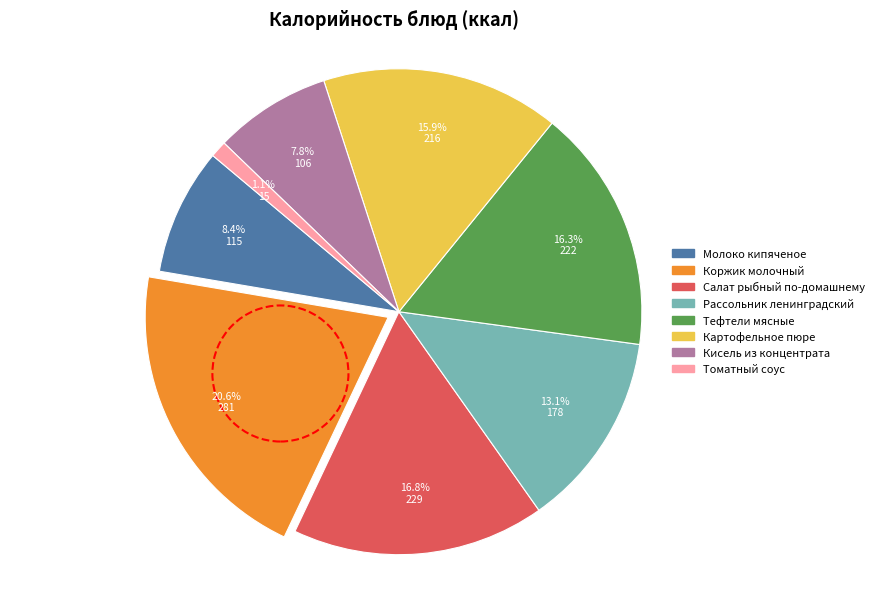

Which category has the biggest portion of the pie?

Коржик молочный